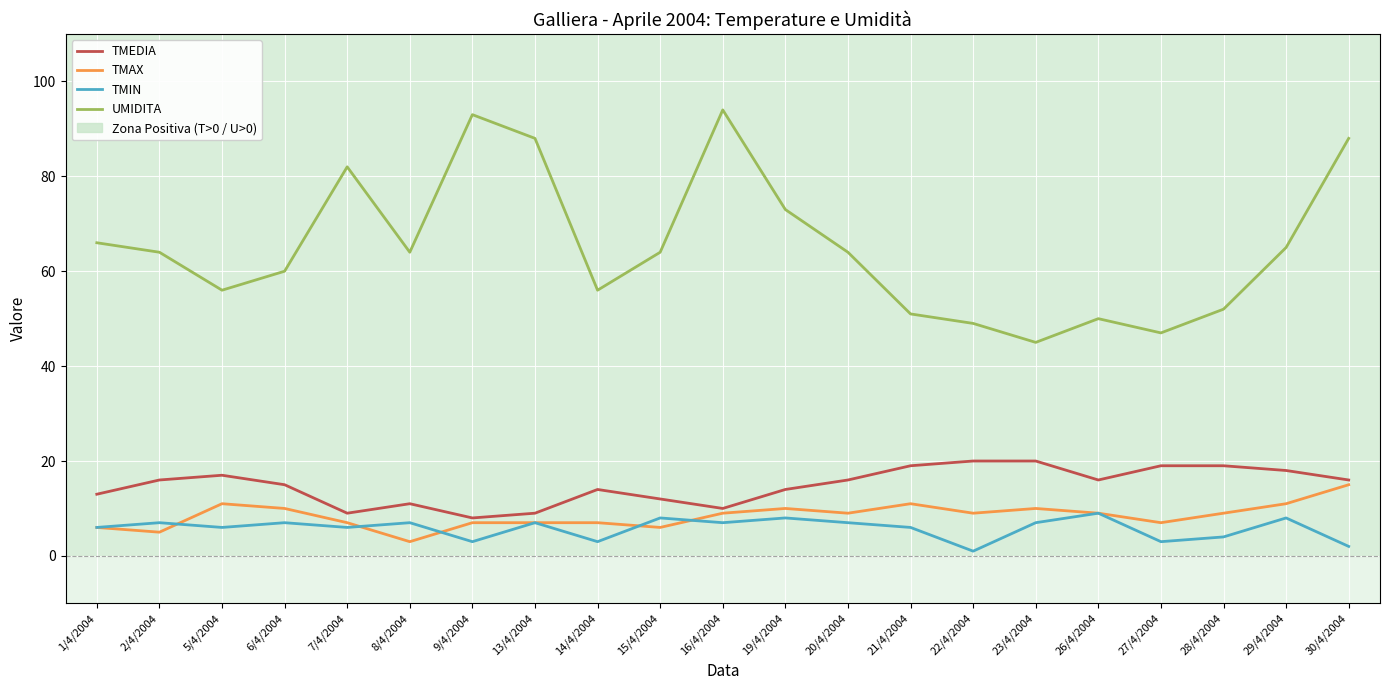

At which label does TMEDIA first exceed 16?

5/4/2004